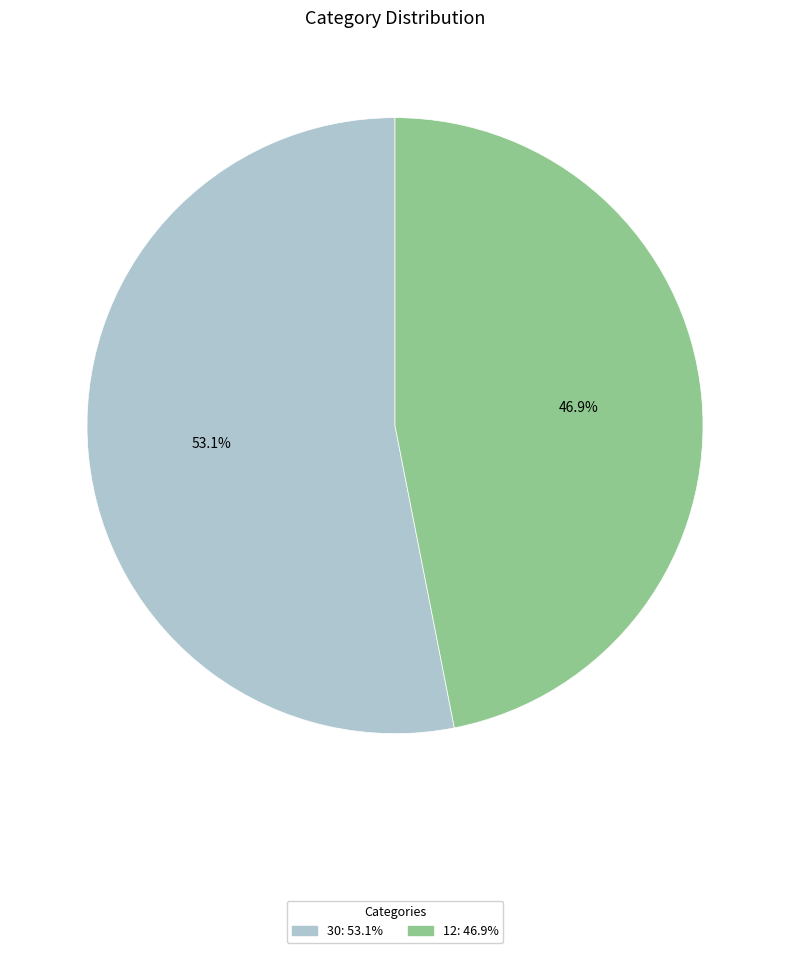

To the nearest percent, what is the difference between the largest and smallest slice percentages?

6%